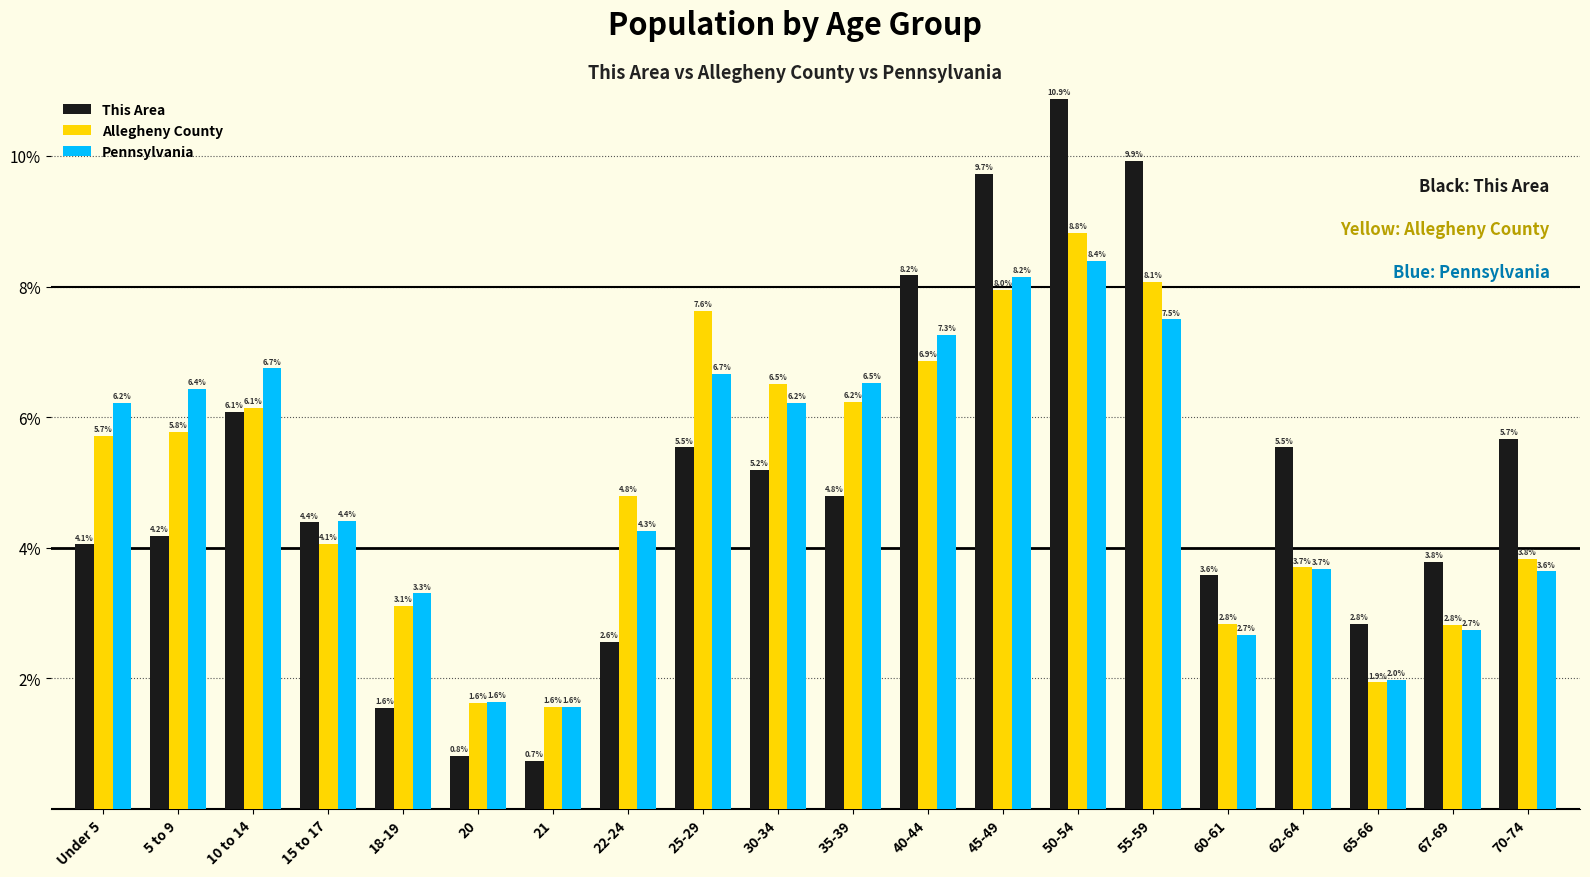

Rank the series at 55-59 from highest to lowest value.

This Area, Allegheny County, Pennsylvania